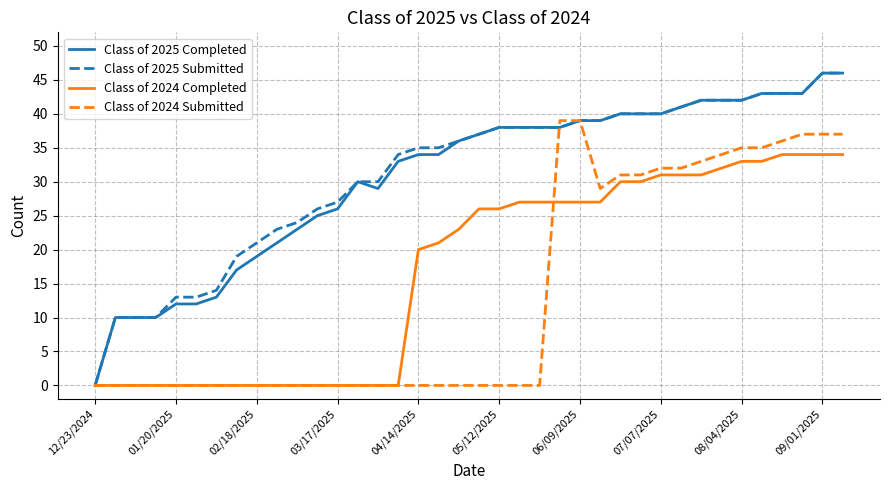

What is the maximum value shown in the chart?

46